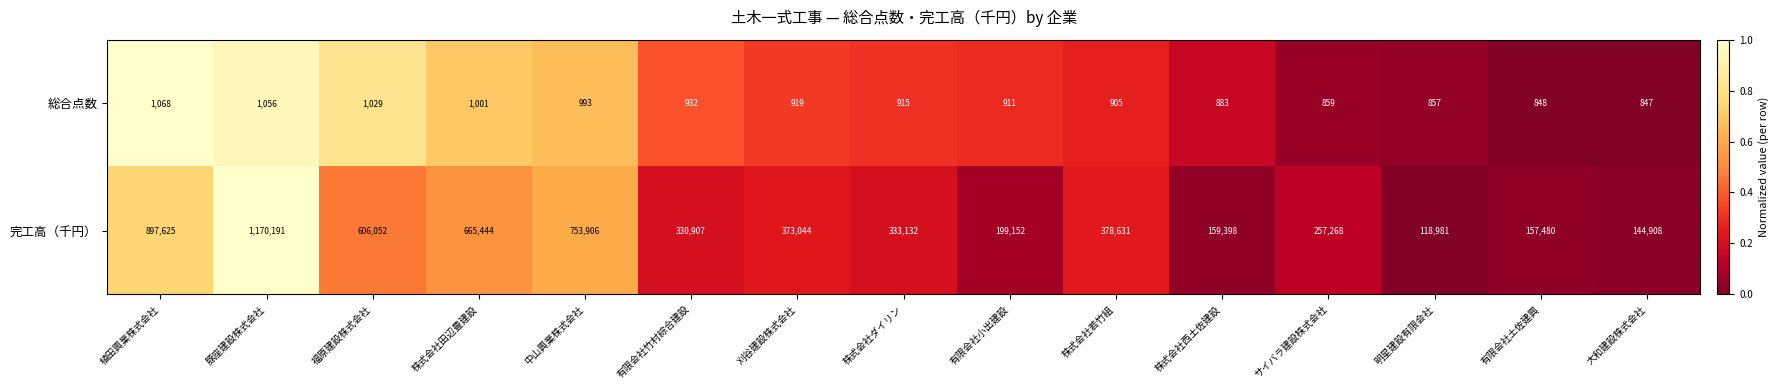

How many values in the 総合点数 series are below 915?

7